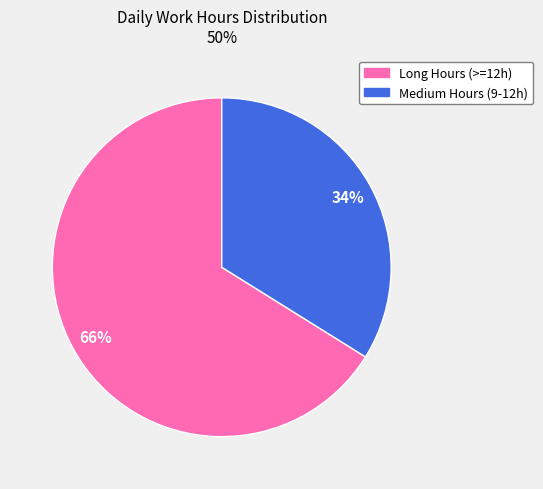

Is there a majority slice in this chart?

Yes